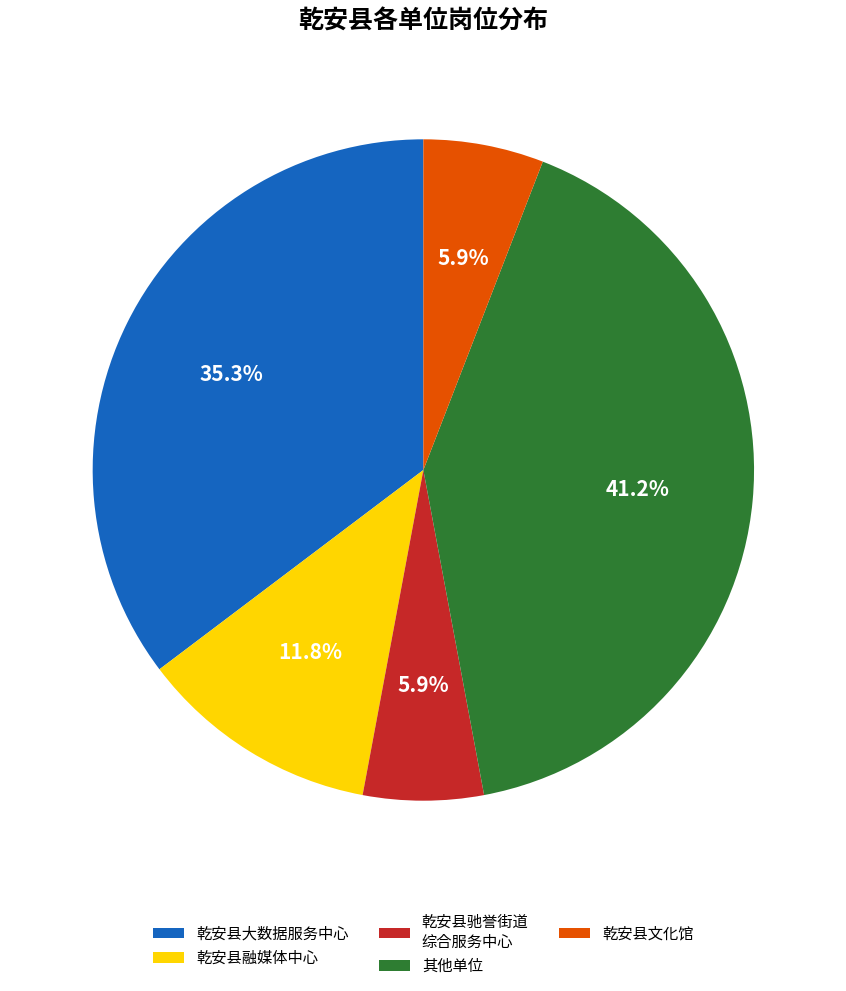

To the nearest percent, what is the combined percentage of 乾安县融媒体中心 and 乾安县文化馆?

18%